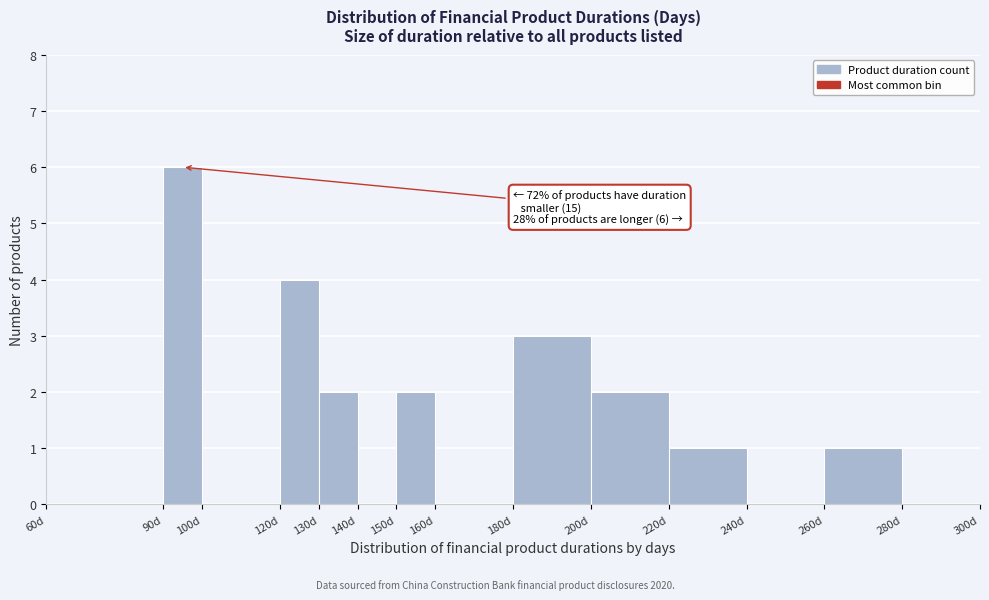

Which range on the x-axis has the tallest bar?

90 to 100